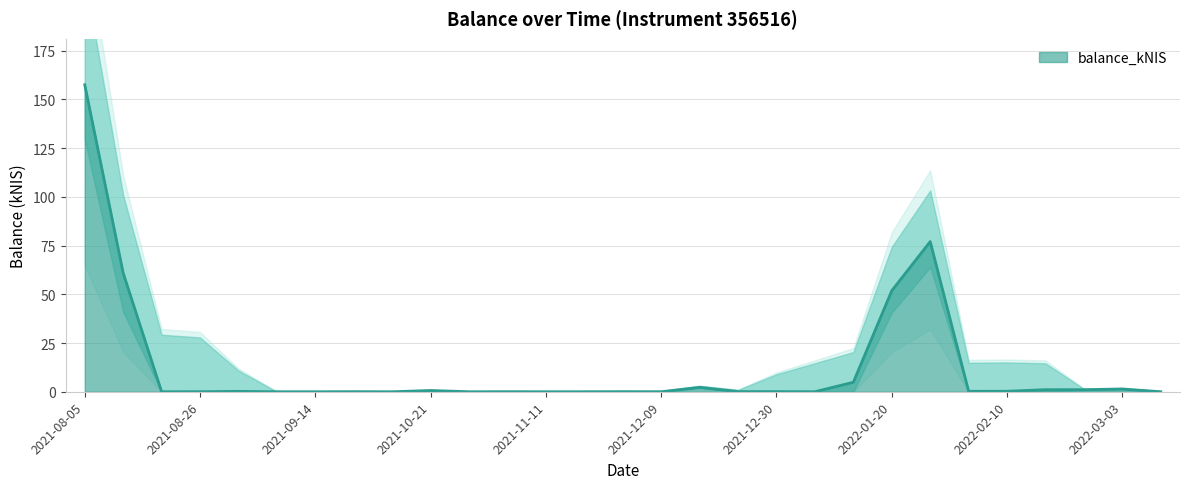

What is the difference between the values at 20 and 28?

4.9